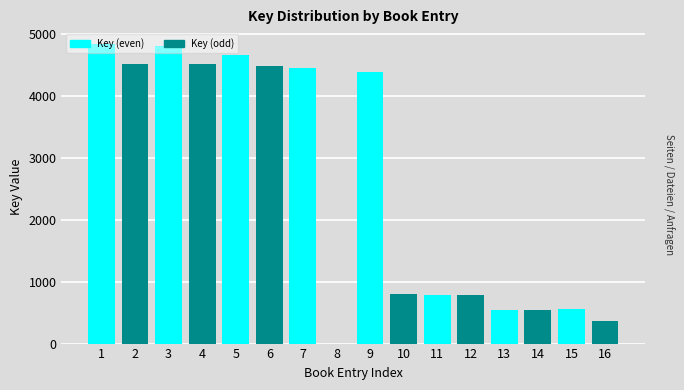

What is the sum of all values?

40988.4